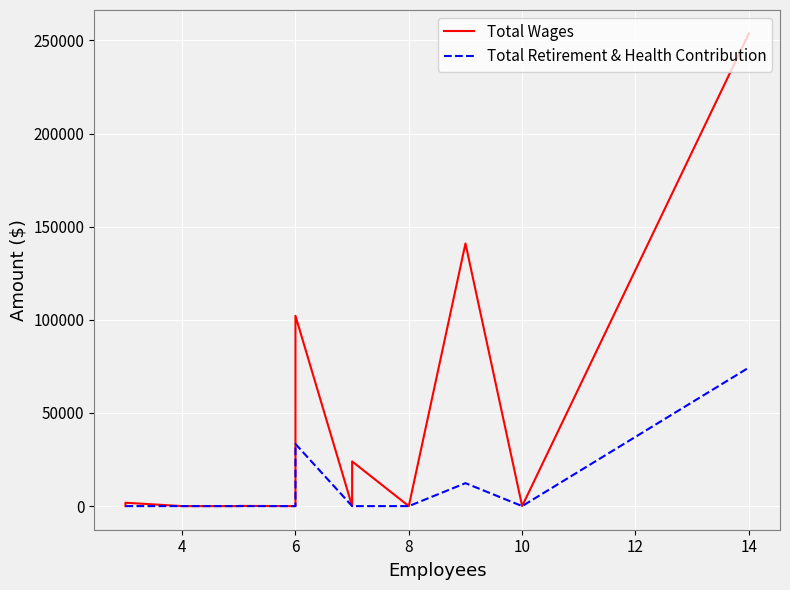

True or false: Total Wages and Total Retirement & Health Contribution cross at least once.

False